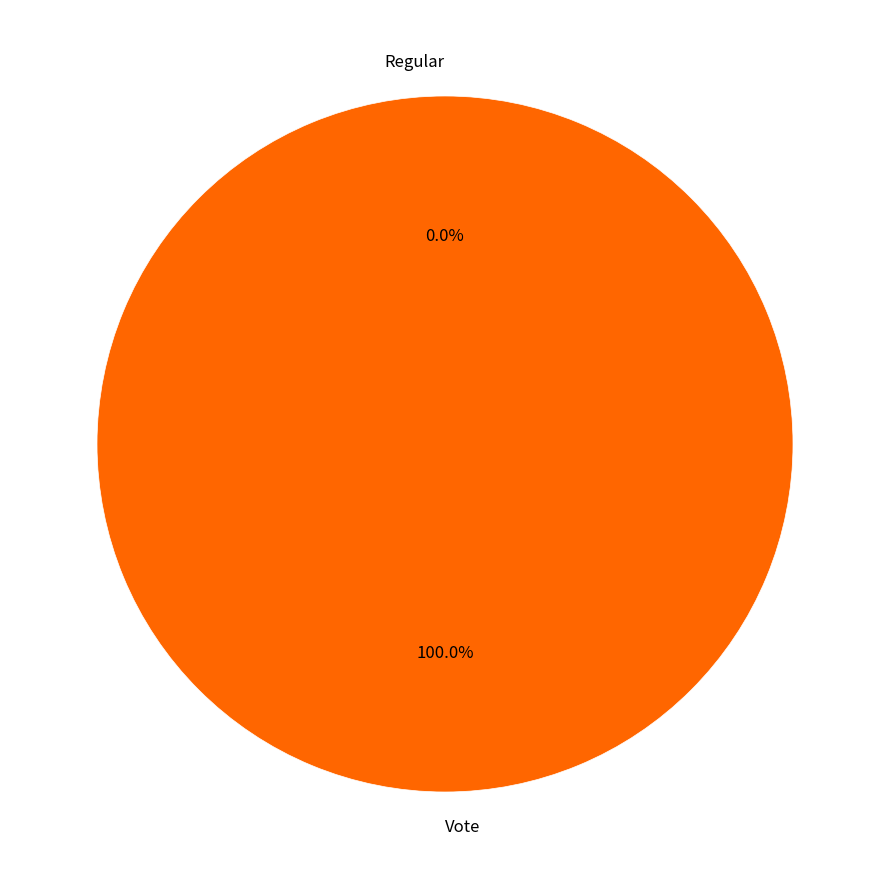

Between Vote and Regular, which is larger?

Vote